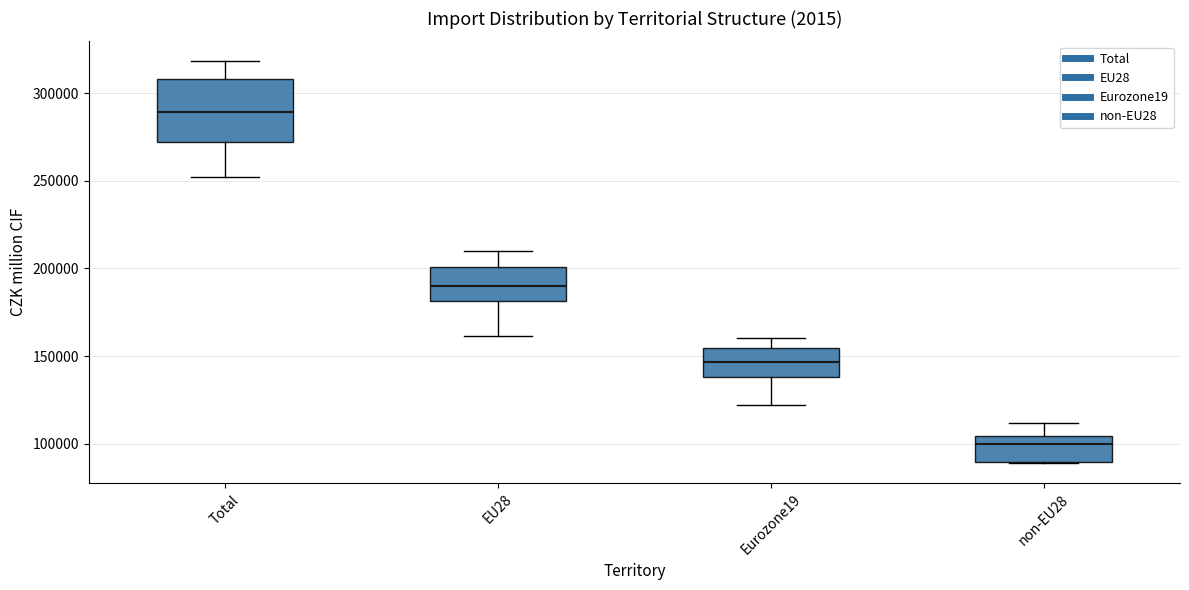

Reading left to right, read every box against the y-axis: the position of its median line, the range the box covers, and the ends of its whiskers. The values are not printed on the chart, so give them approximately, as read against the axis.

Total: median 290000, box 270000 to 310000, whiskers 250000 to 320000
EU28: median 190000, box 180000 to 200000, whiskers 160000 to 210000
Eurozone19: median 145000, box 140000 to 155000, whiskers 120000 to 160000
non-EU28: median 100000, box 90000 to 105000, whiskers 90000 to 110000